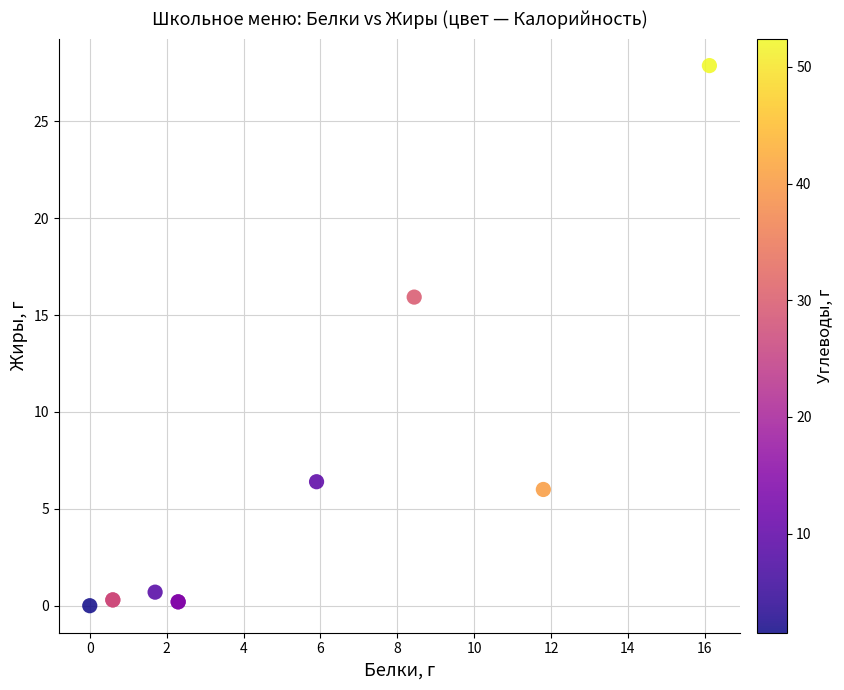

What Y value in the scatter plot is closest to 13?

15.9